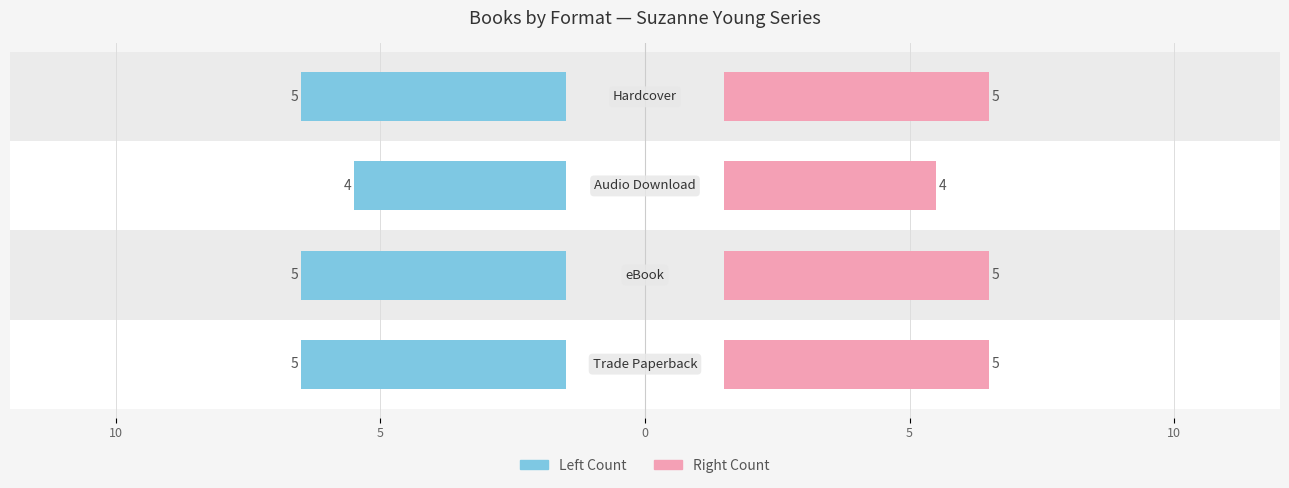

What is the label of the 5th bar from the right?

Trade Paperback